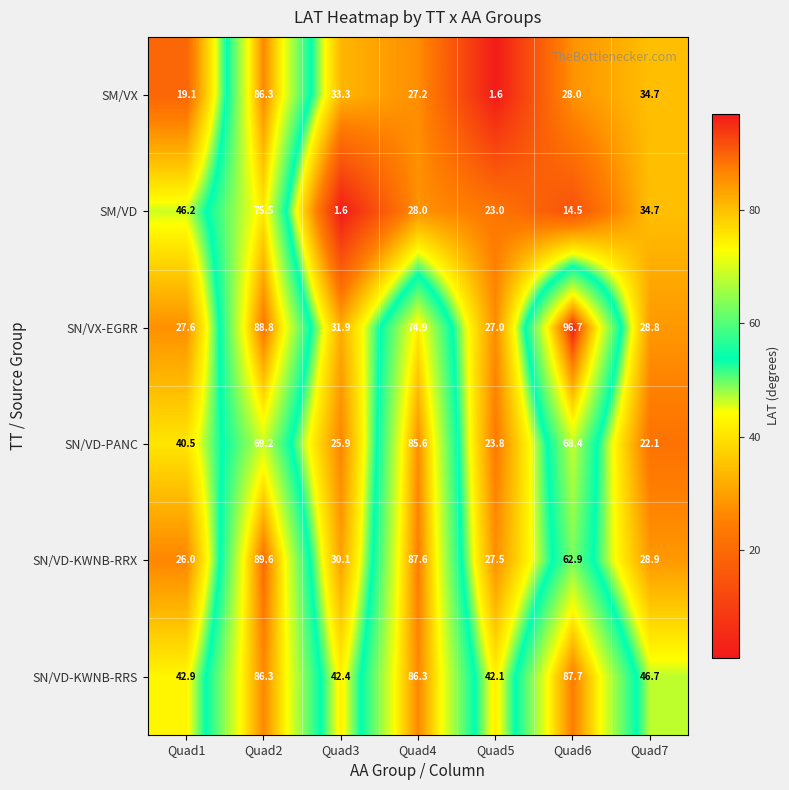

Rank the series by their maximum value, from lowest to highest.

SM/VD, SN/VD-PANC, SM/VX, SN/VD-KWNB-RRS, SN/VD-KWNB-RRX, SN/VX-EGRR